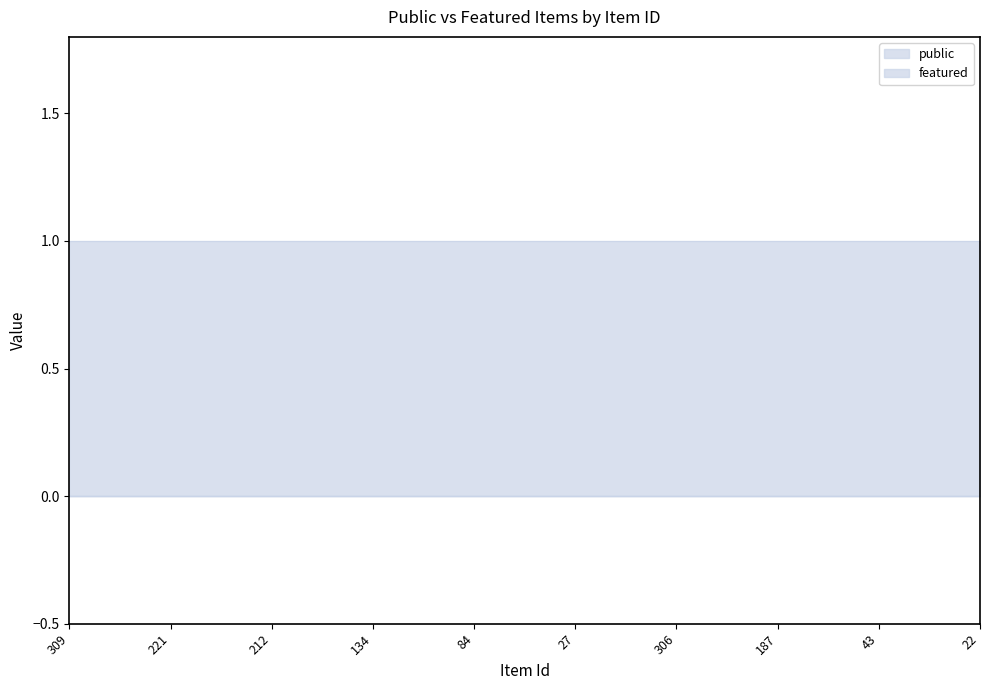

Which category has the lowest value across all series?

309